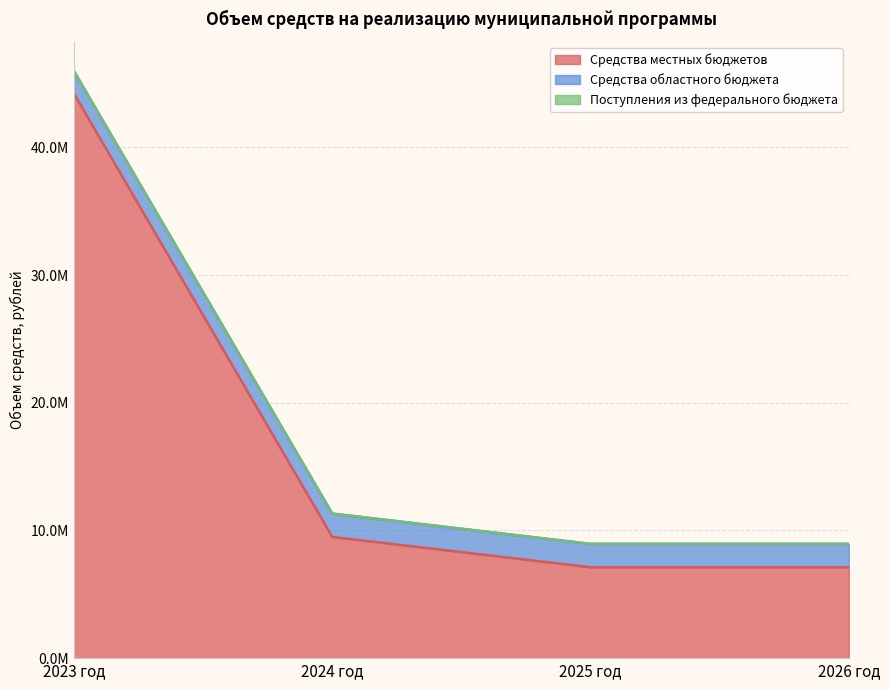

Which series has the widest spread of values?

Средства местных бюджетов